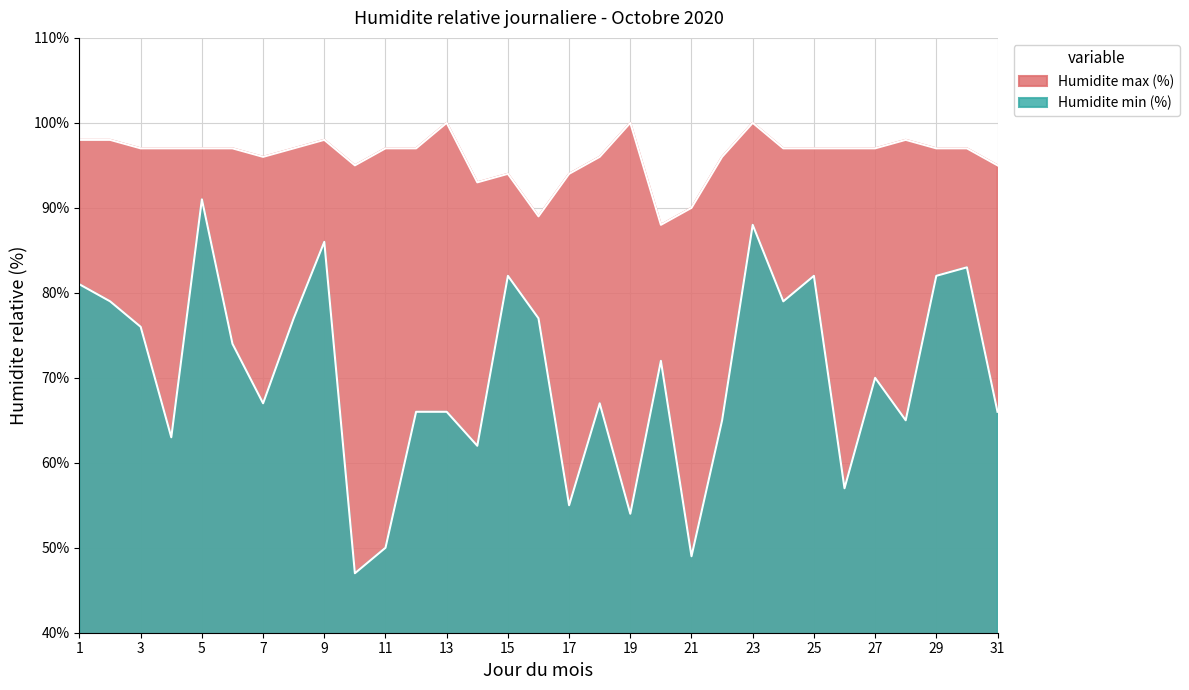

At which category is the sum across all series the highest?

5